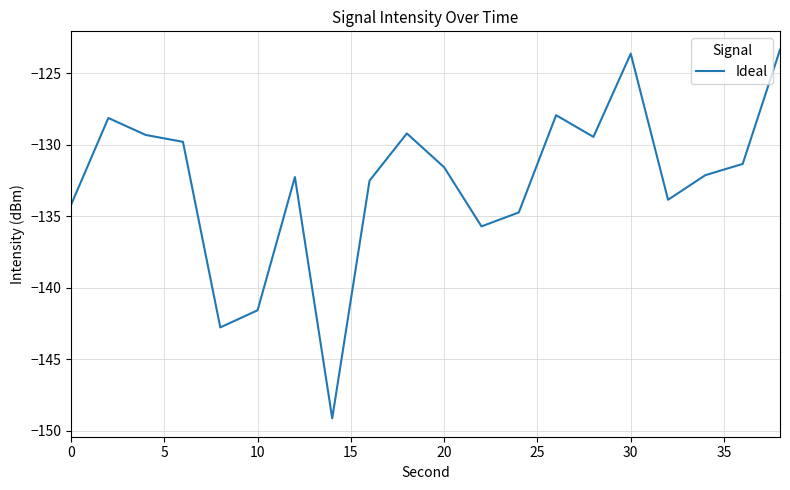

What is the greatest value displayed?

-123.4